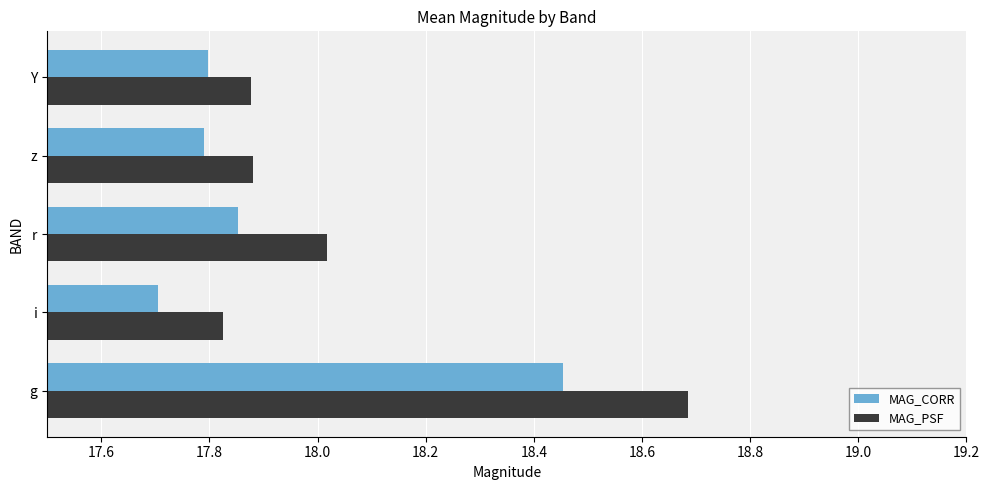

Is it true that MAG_PSF equals 11.2 at i?

False